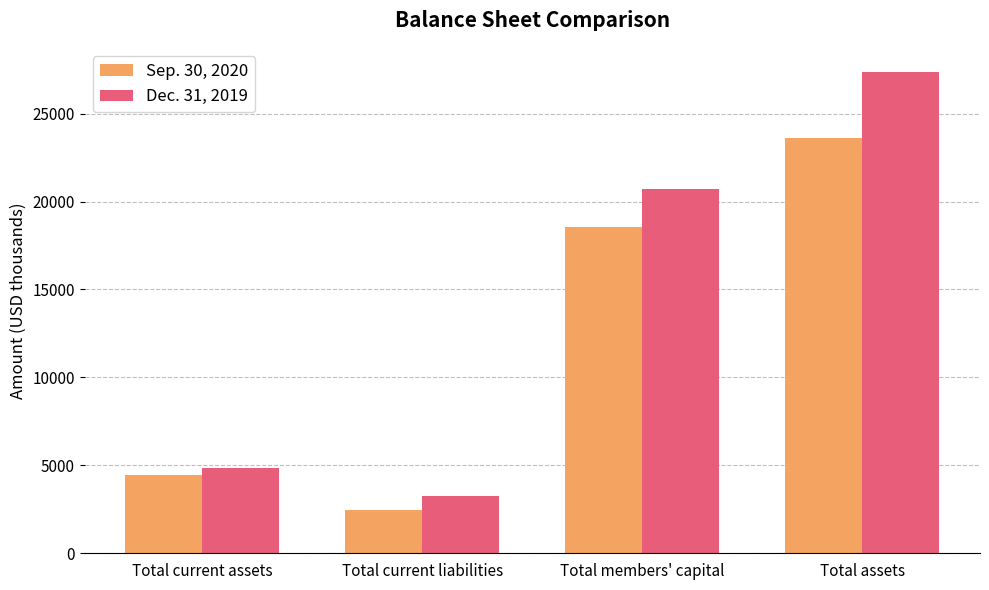

Is it true that Sep. 30, 2020 equals 775 at Total current liabilities?

False